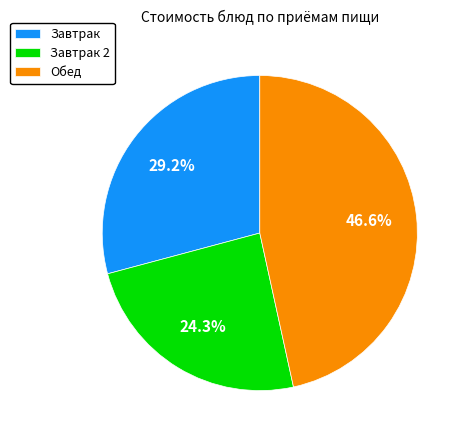

Is there a majority slice in this chart?

No